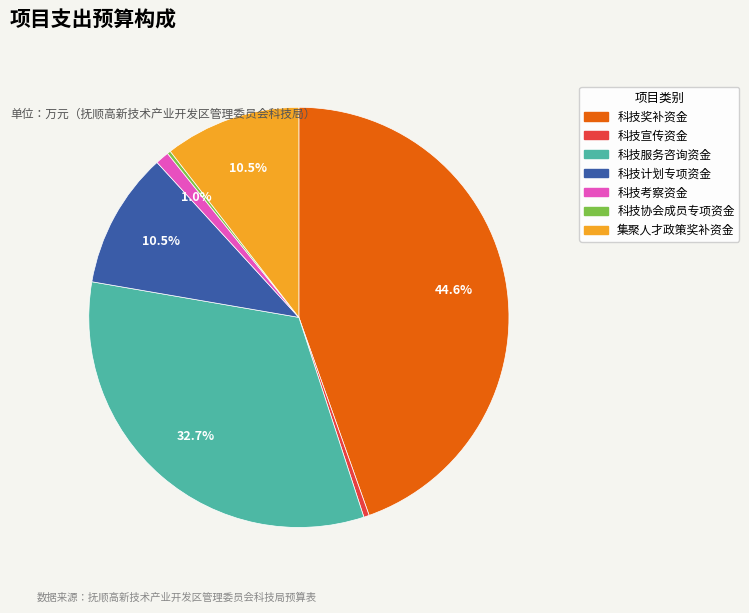

To the nearest percent, what is the average slice percentage?

14%